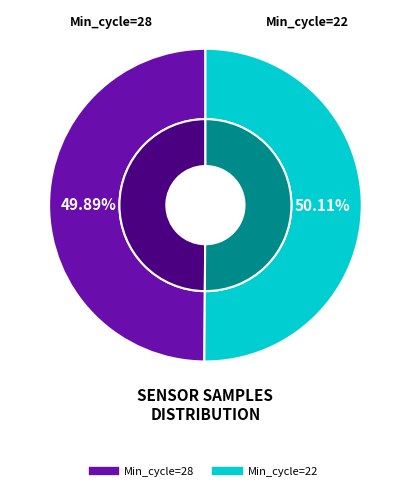

How many segments does this pie chart have?

2